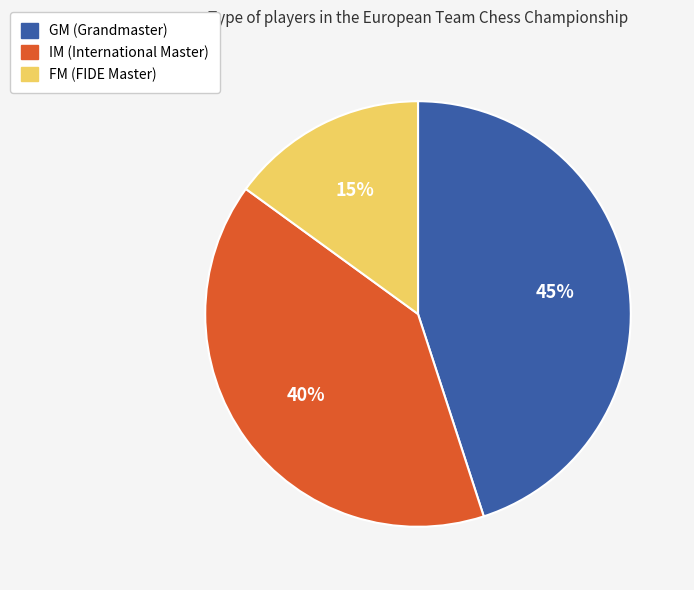

Approximately how many times larger is the value at IM compared to FM?

2.7